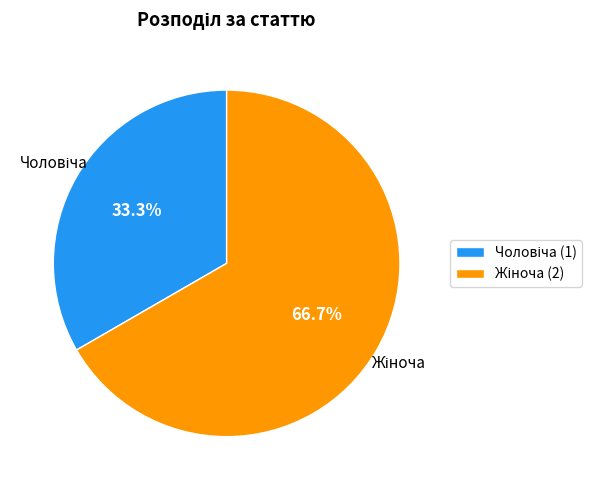

How many segments does this pie chart have?

2